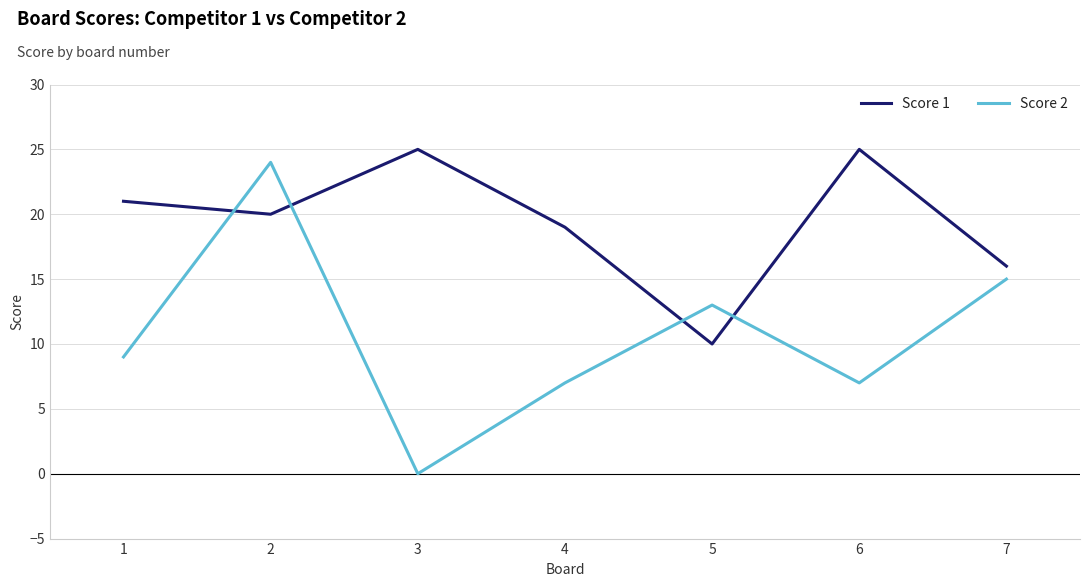

Reading left to right, list all the values displayed in this chart.

Score 1: 1=21	2=20	3=25	4=19	5=10	6=25	7=16
Score 2: 1=9	2=24	3=0	4=7	5=13	6=7	7=15